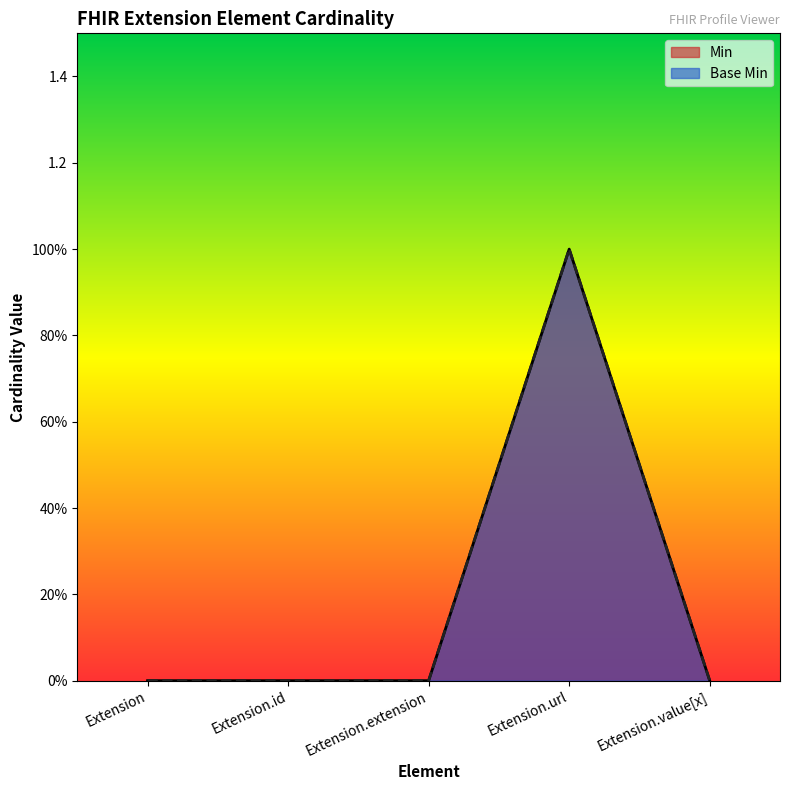

The value of Min at Extension is 1. True or false?

False